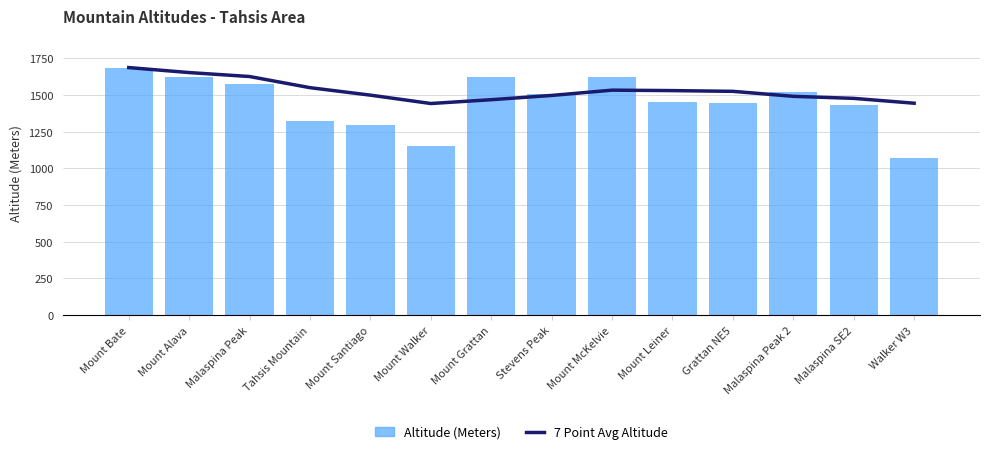

What is the difference between the second highest and minimum values in the 7 Point Avg Altitude series?

211